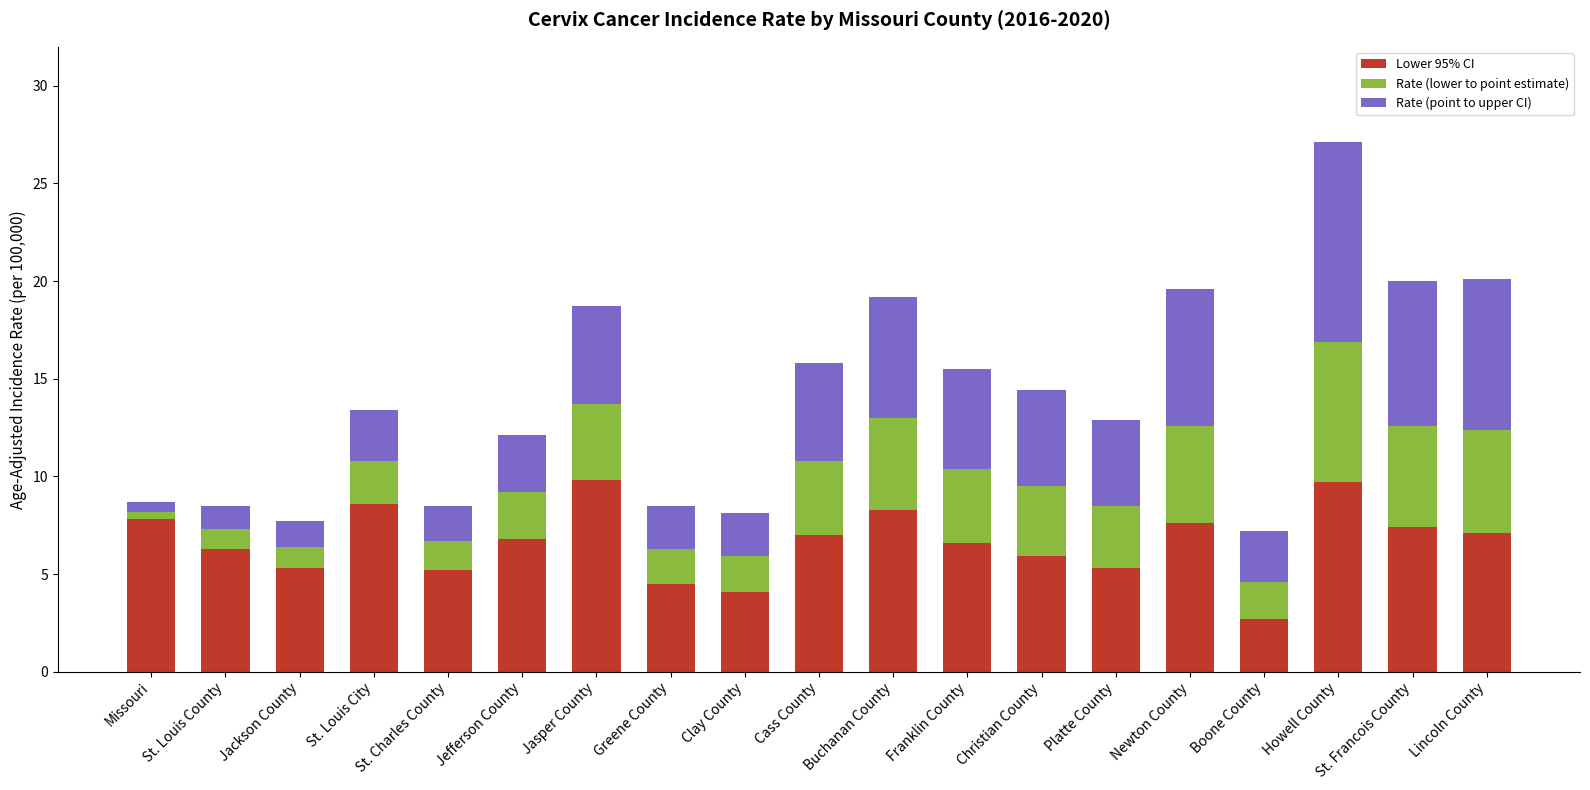

What is the difference between the maximum and minimum values in the Lower 95% CI series?

7.1